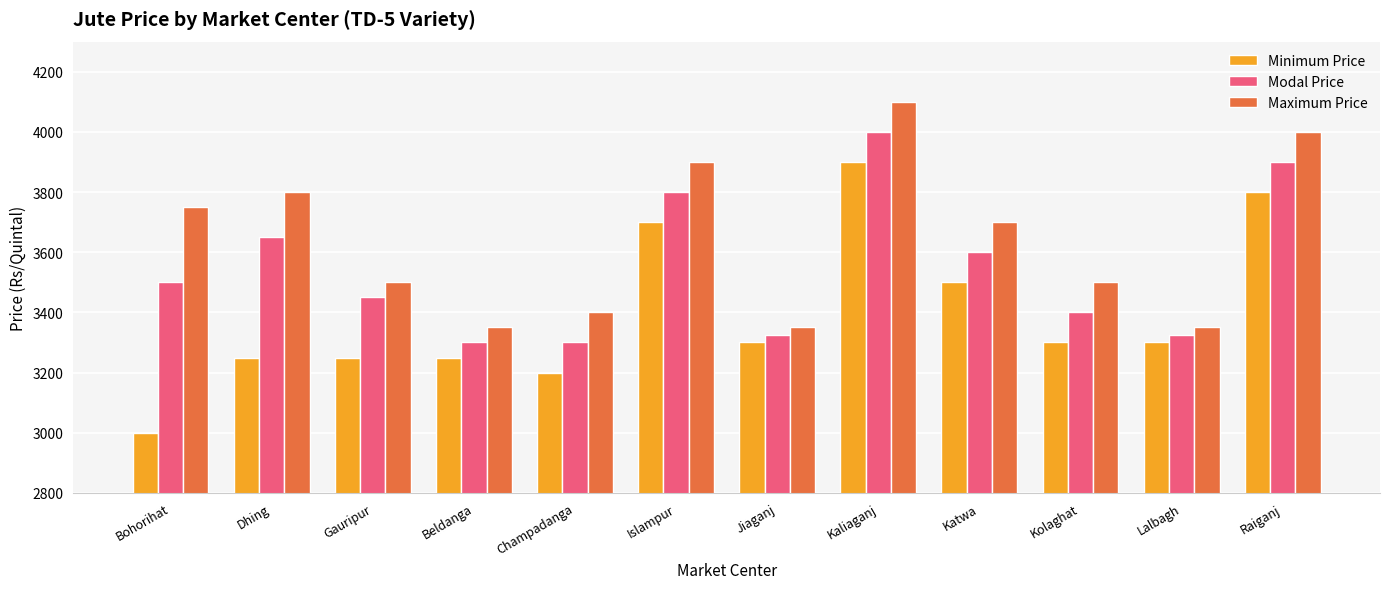

At which label does Maximum Price first exceed 3700?

Bohorihat